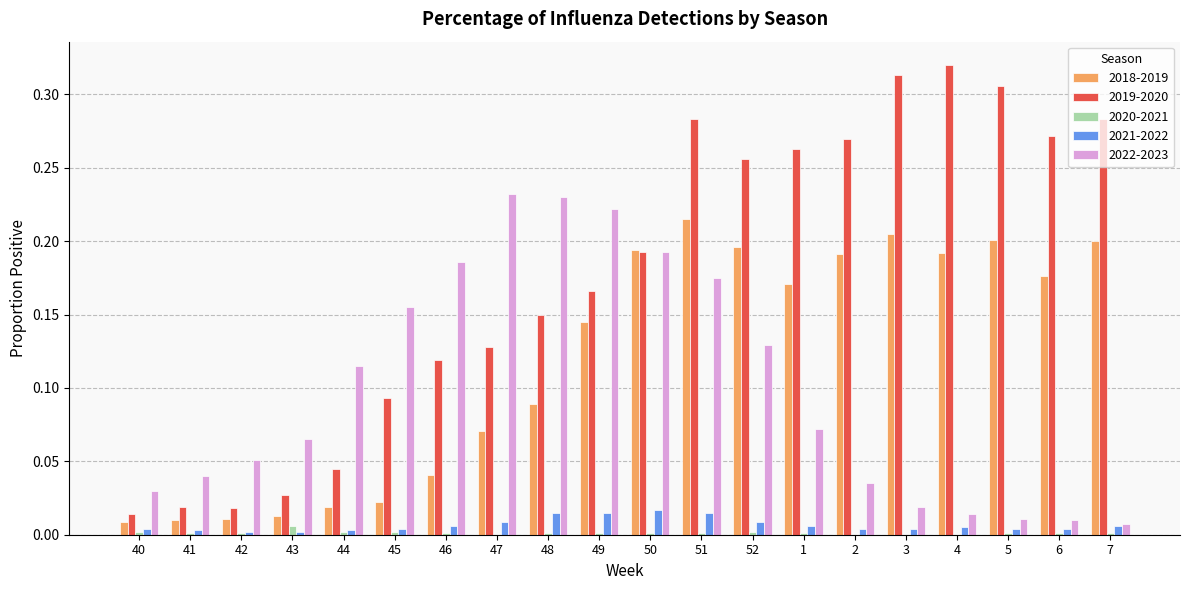

Is the value of 2018-2019 at 2 greater than the value of 2019-2020 at 51?

No